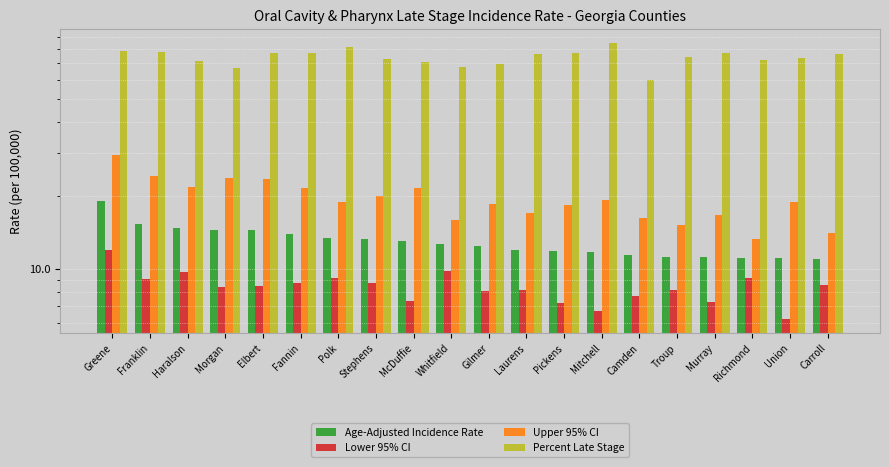

What is the difference between the maximum and minimum values in the Percent Late Stage series?

25.0